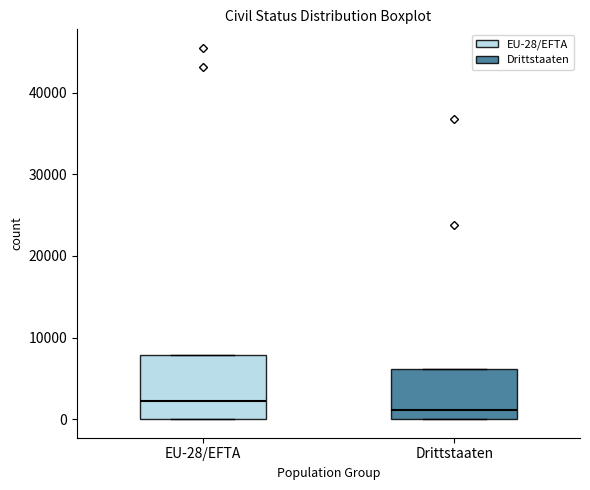

Reading left to right, read every box against the y-axis: the position of its median line, the range the box covers, and the ends of its whiskers. The values are not printed on the chart, so give them approximately, as read against the axis.

EU-28/EFTA: median 2000, box 0 to 8000, whiskers 0 to 8000
Drittstaaten: median 1000, box 0 to 6000, whiskers 0 to 6000